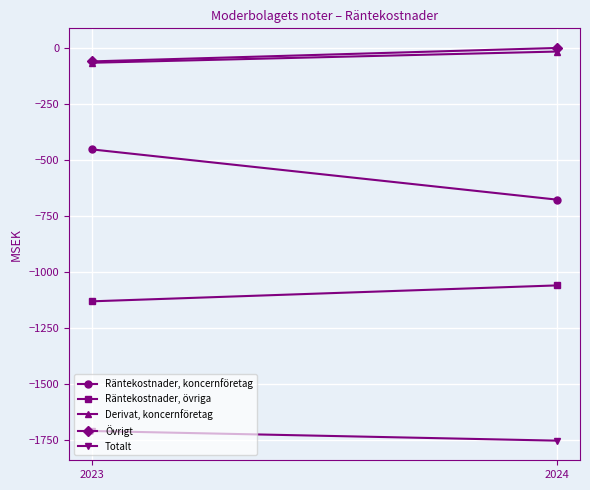

Rank the series at 2023 from highest to lowest value.

Övrigt, Derivat, koncernföretag, Räntekostnader, koncernföretag, Räntekostnader, övriga, Totalt